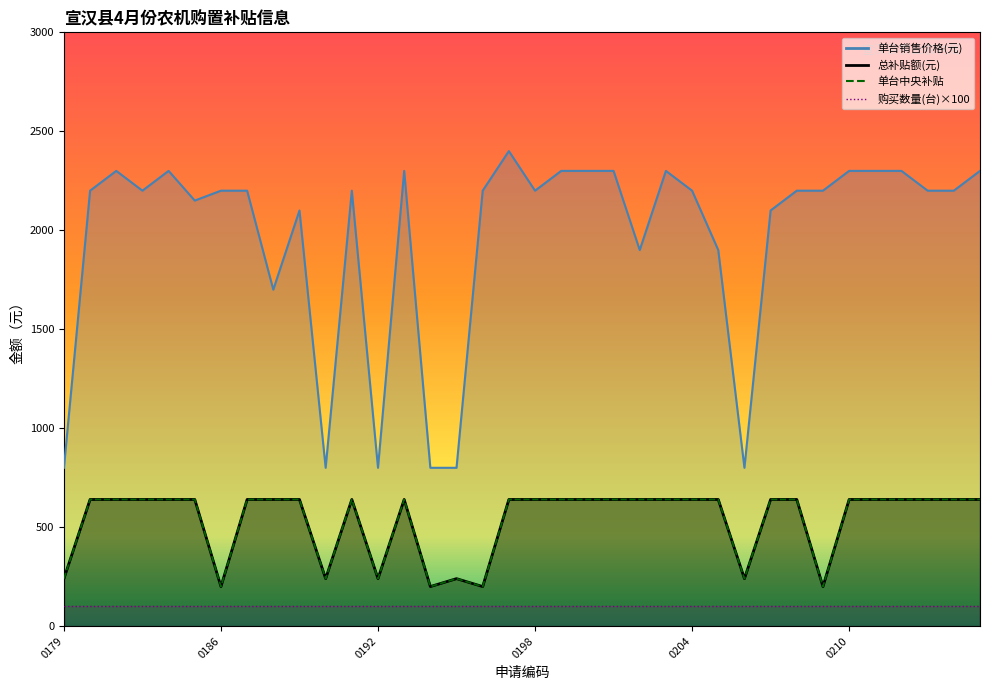

What is the difference between the maximum and second lowest values in the 总补贴额(元) series?

440